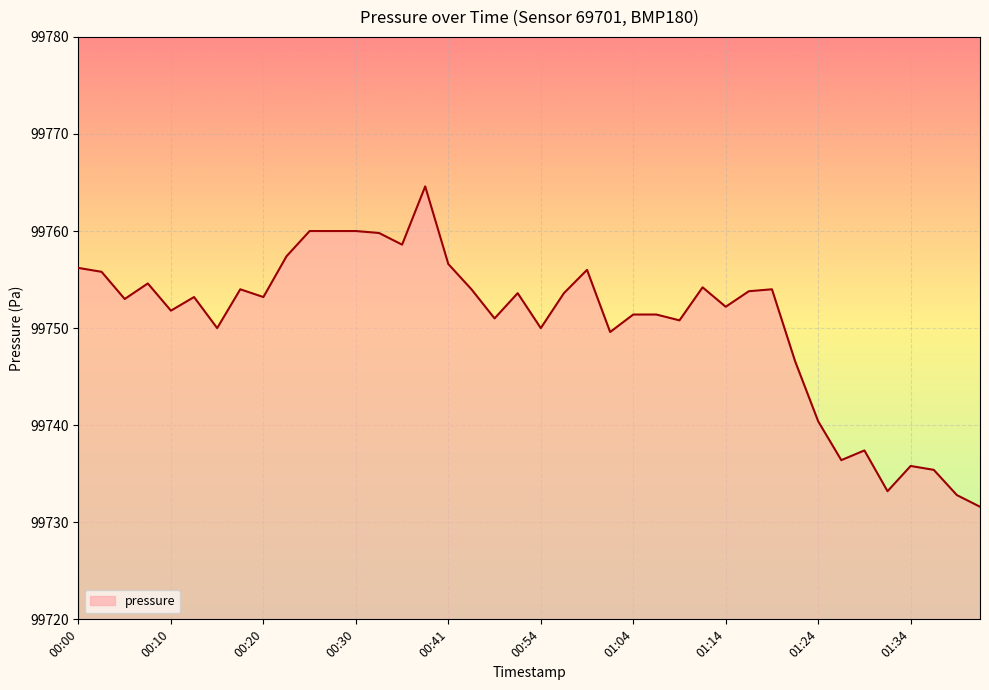

What is the smallest value displayed?

99731.6